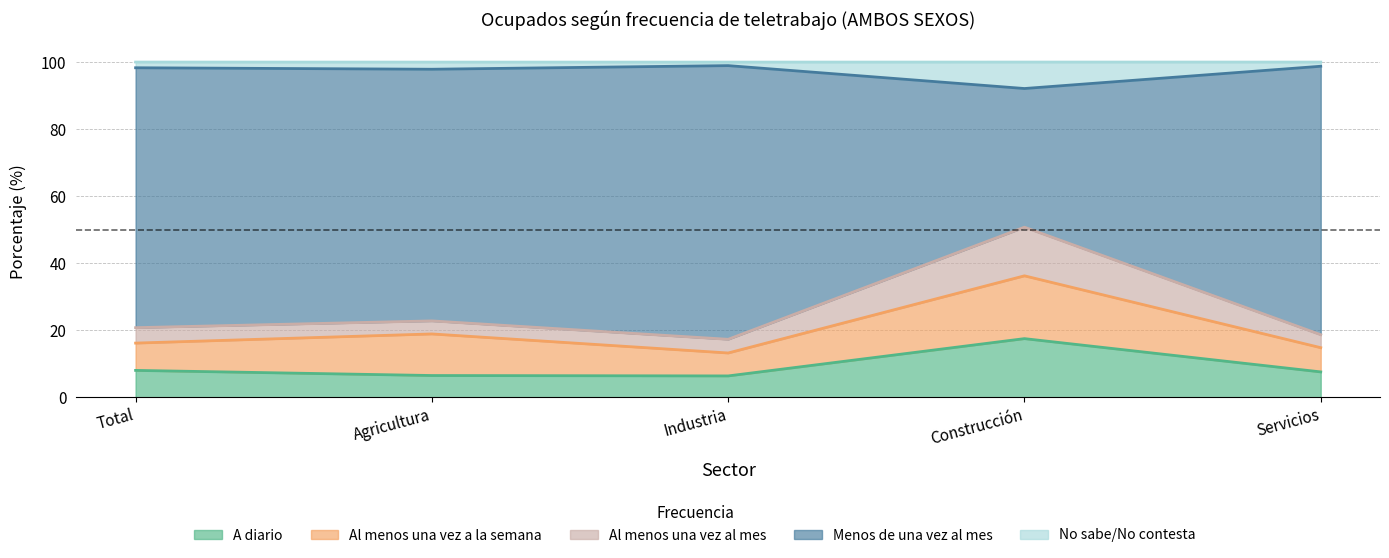

Which has a higher value, Agricultura or Industria?

Agricultura